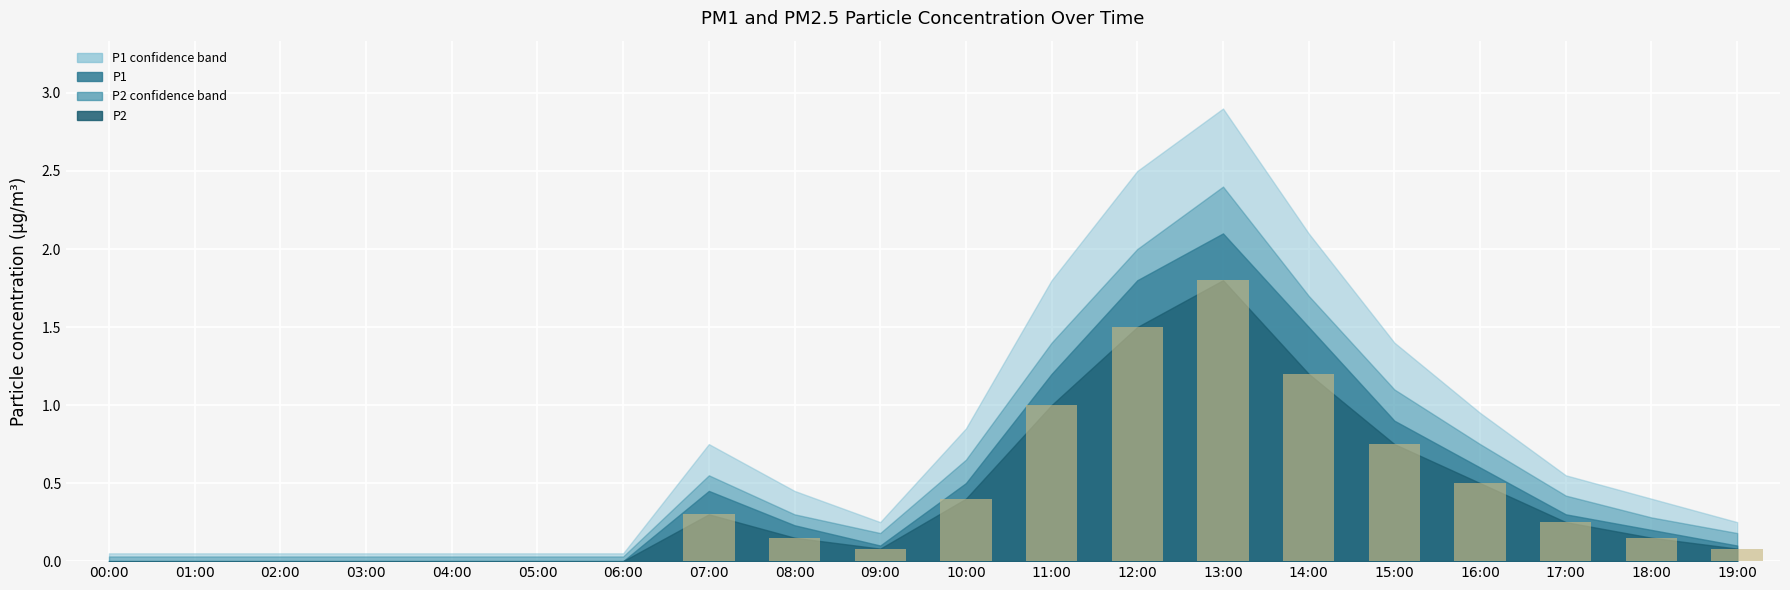

What is the average value?

0.4